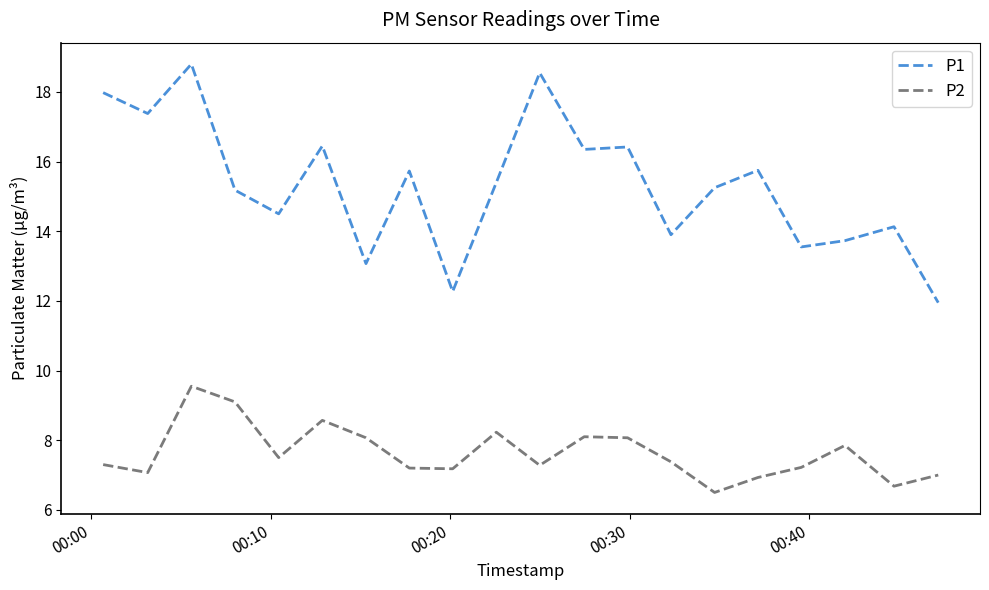

What is the smallest value displayed?

6.5